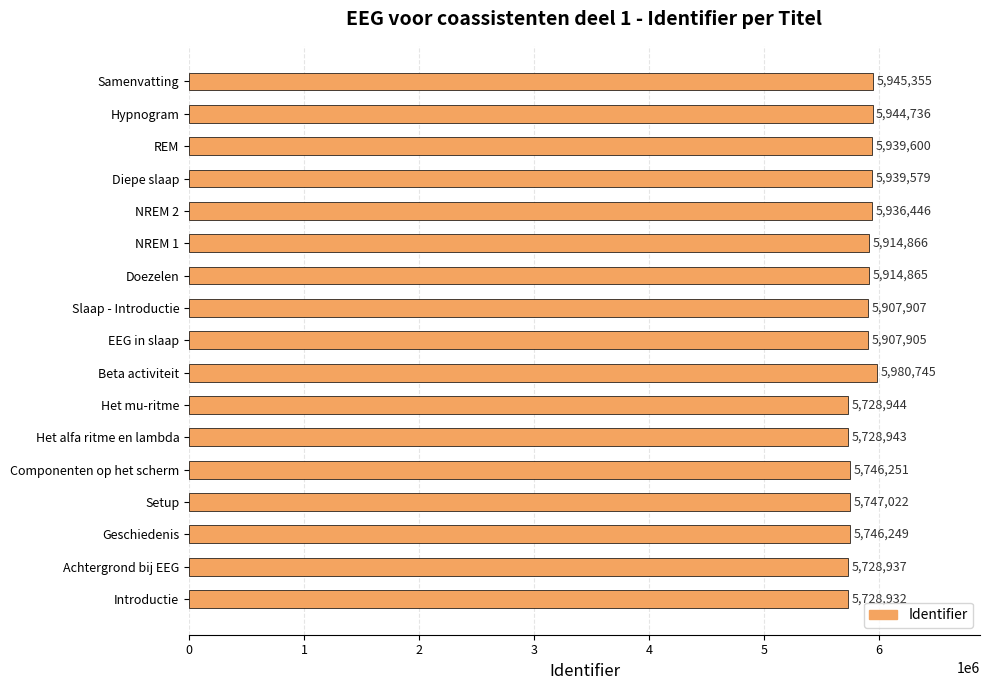

Which label corresponds to the largest value in the chart?

Beta activiteit